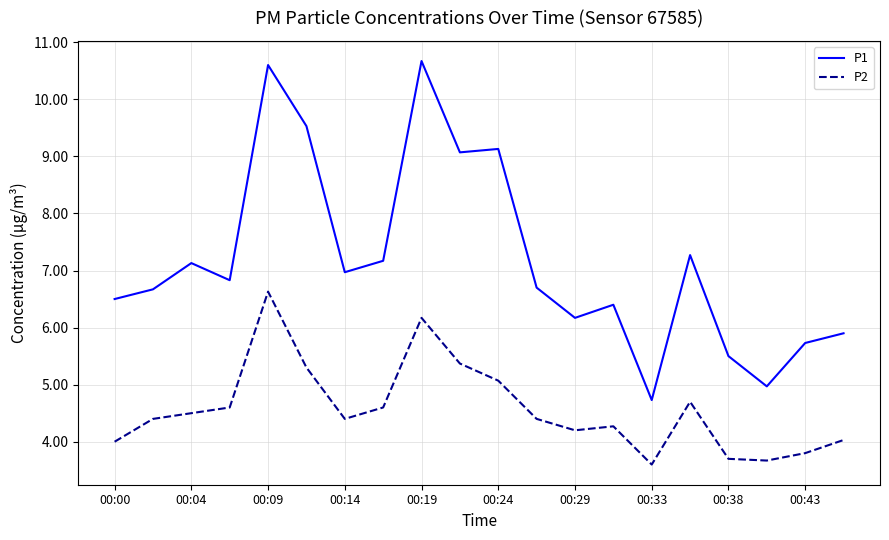

List the series in order of their peak value, lowest first.

P2, P1